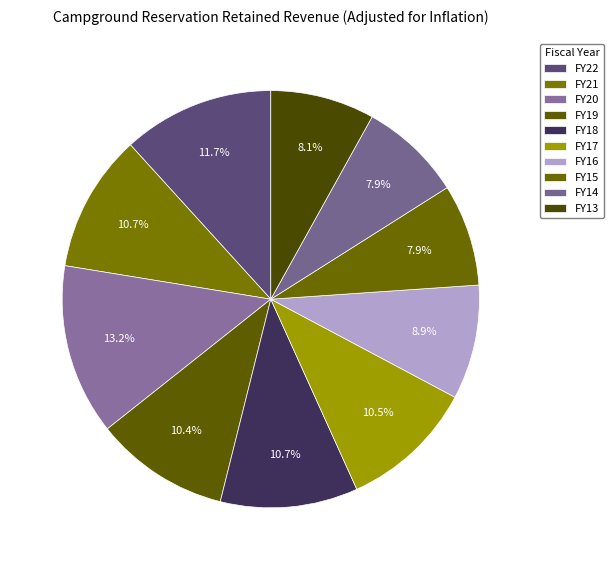

What percentage is the FY21 slice, to the nearest percent?

11%